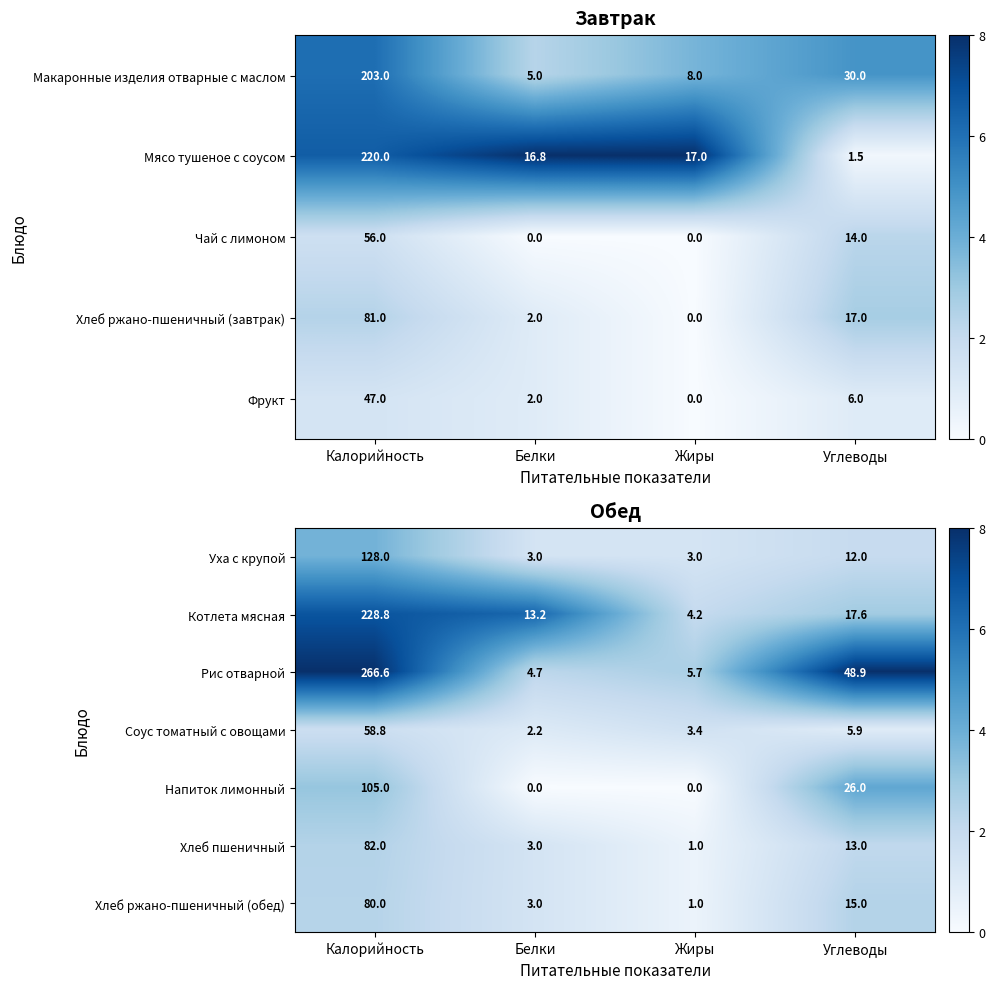

Which label corresponds to the smallest value in the chart?

Белки